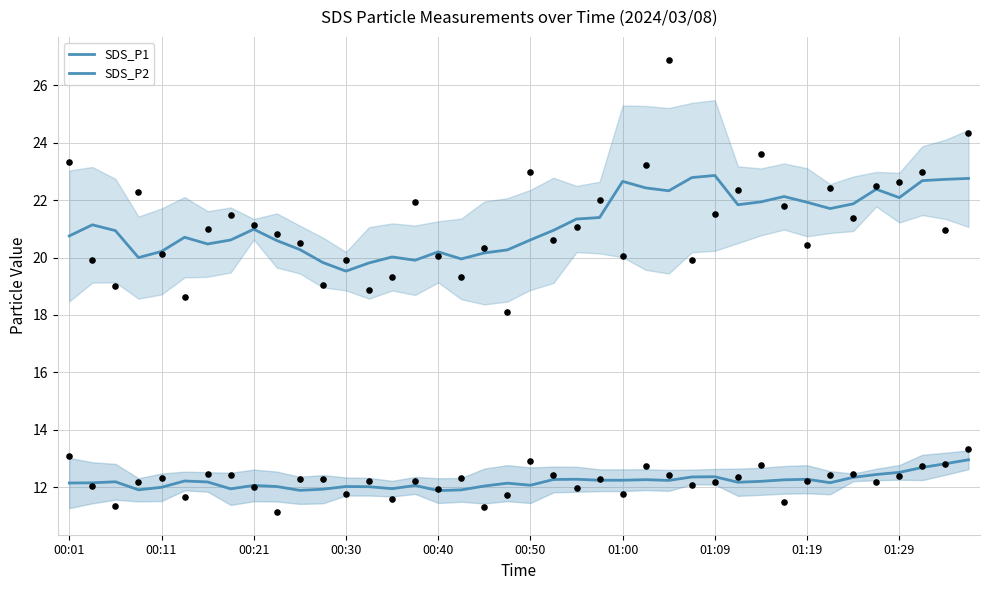

What is the total value across all series at 33?

33.9